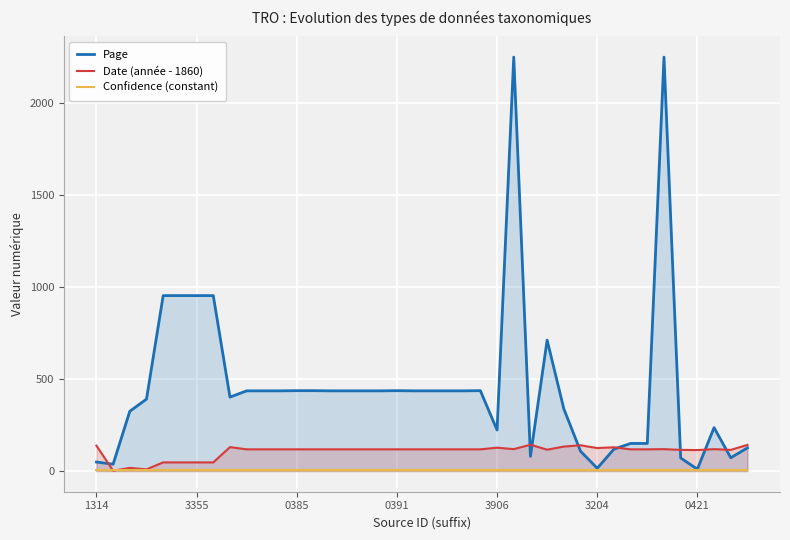

Rank the series by their average value, from lowest to highest.

Confidence (constant), Date (année - 1860), Page